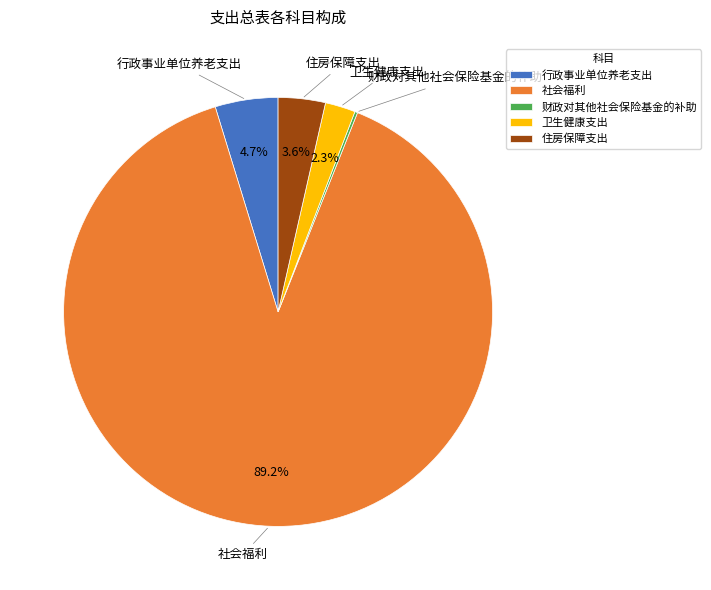

To the nearest percent, what is the combined percentage of 卫生健康支出 and 行政事业单位养老支出?

7%